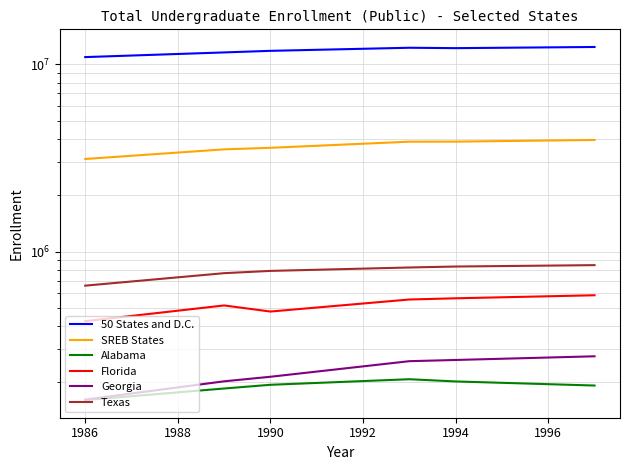

Rank the series by their maximum value, from lowest to highest.

Alabama, Georgia, Florida, Texas, SREB States, 50 States and D.C.